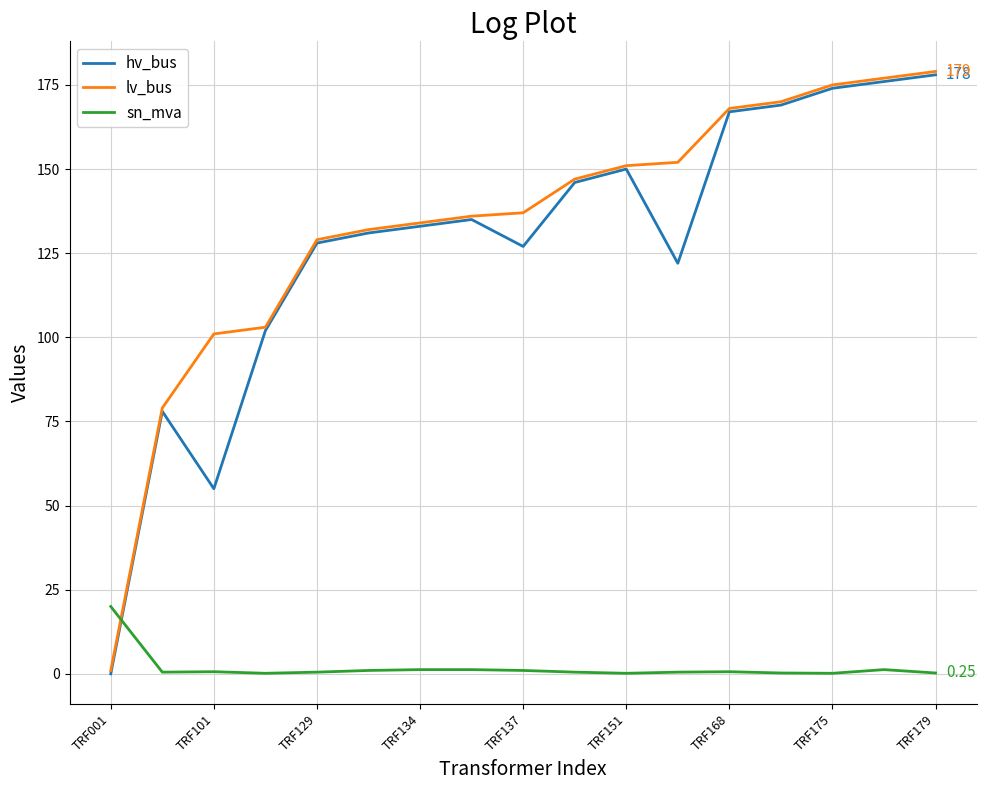

In sn_mva, how many points are lower than both neighbors (excluding endpoints)?

4